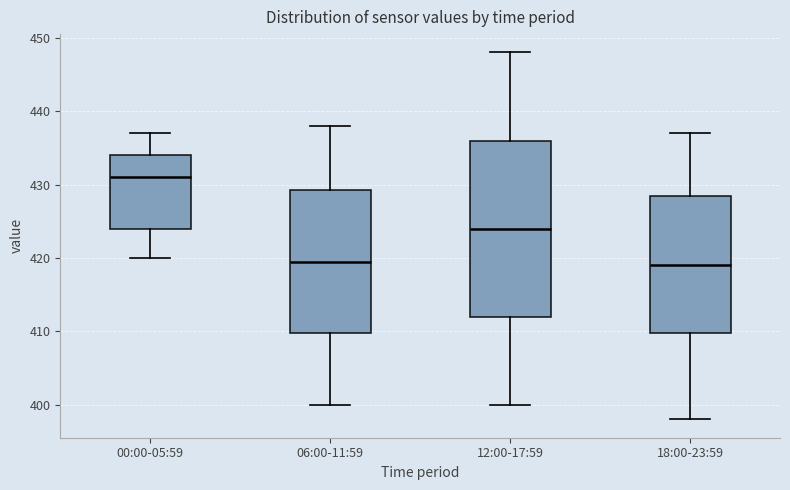

Which box's median line is the highest?

00:00-05:59